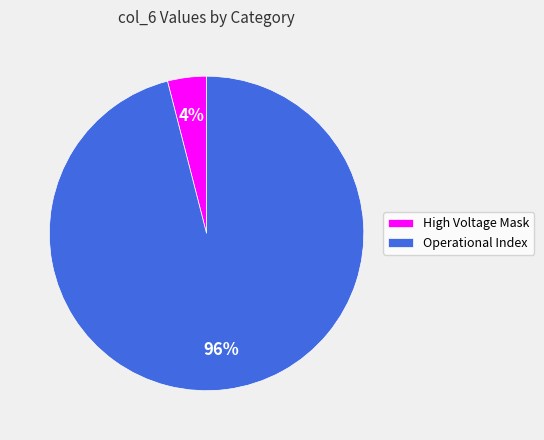

Does any single category account for the majority?

Yes